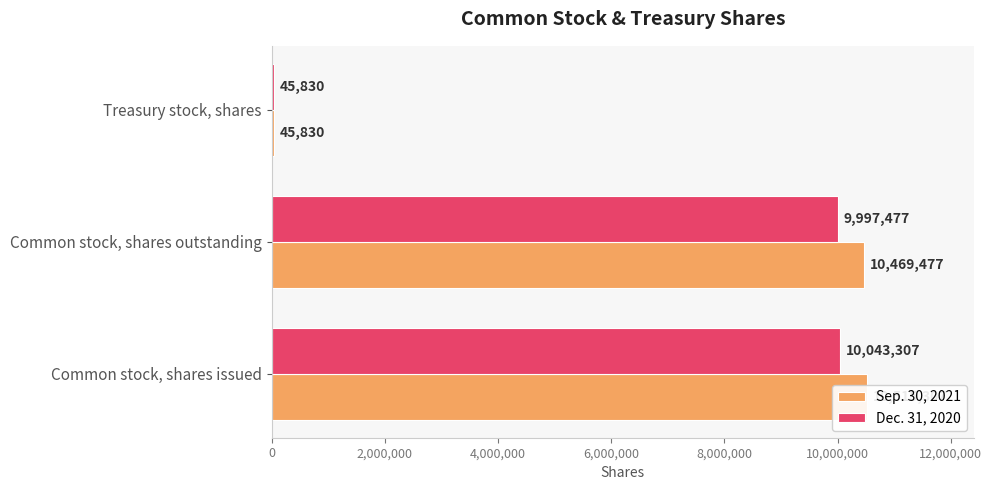

What is the lowest value of the Sep. 30, 2021 series?

45830